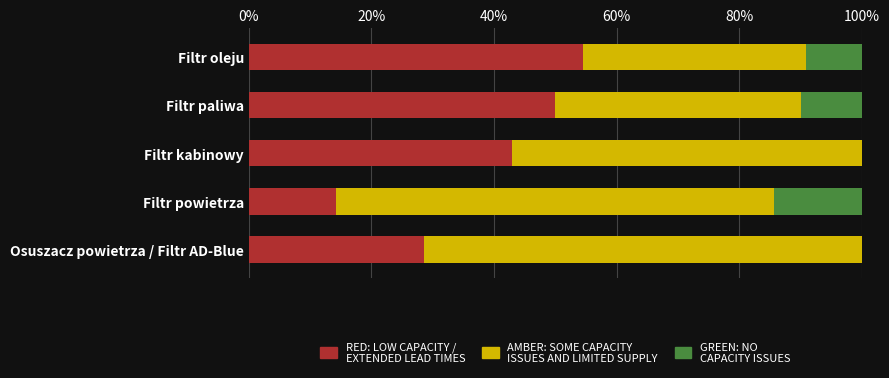

What is the total value across all series at Filtr kabinowy?

100.0